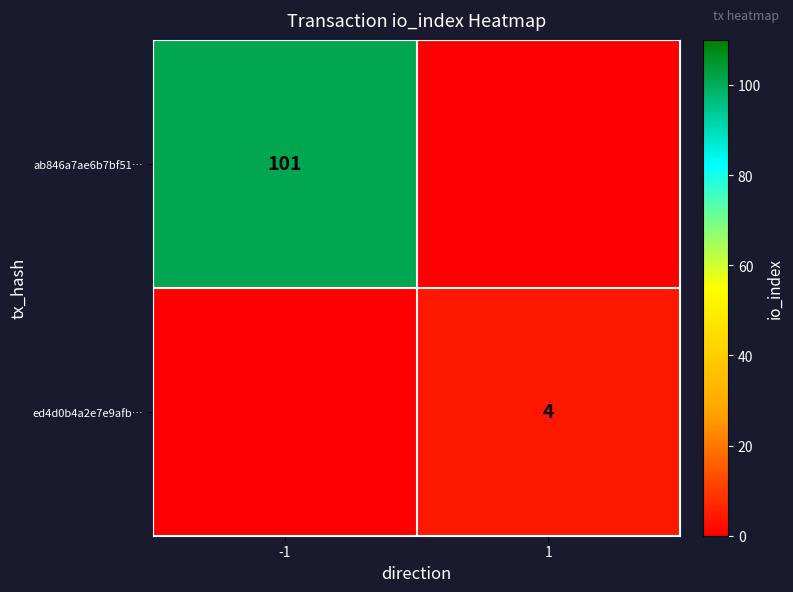

True or false: ed4d0b4a2e7e9afb… has a value of 4 at 1.

True